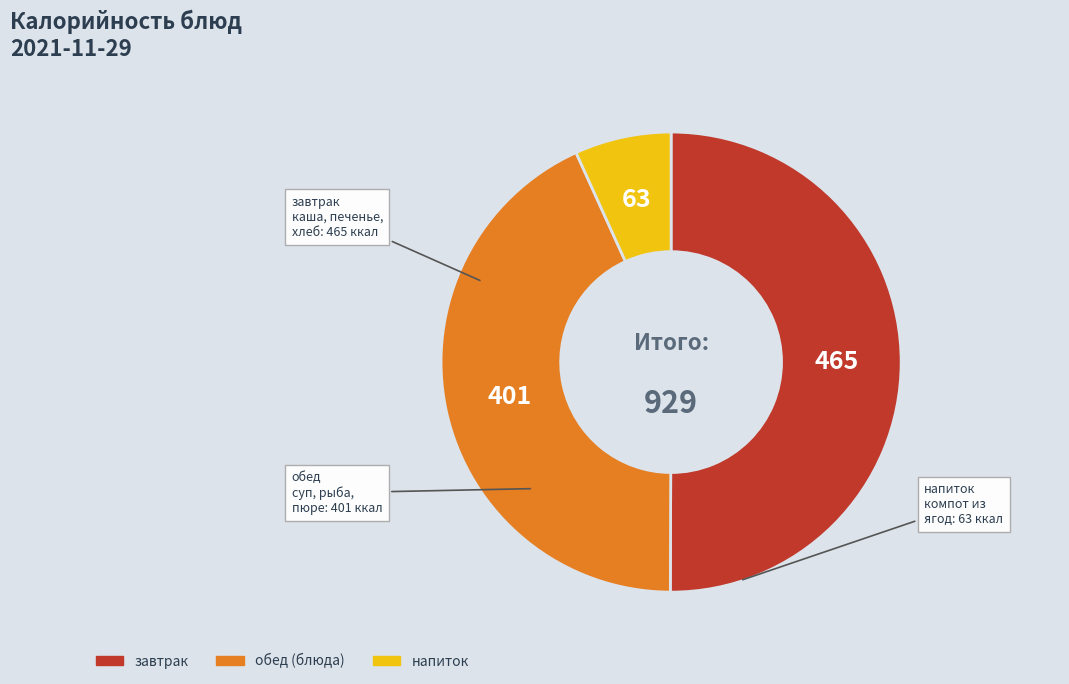

Which category accounts for the majority?

завтрак